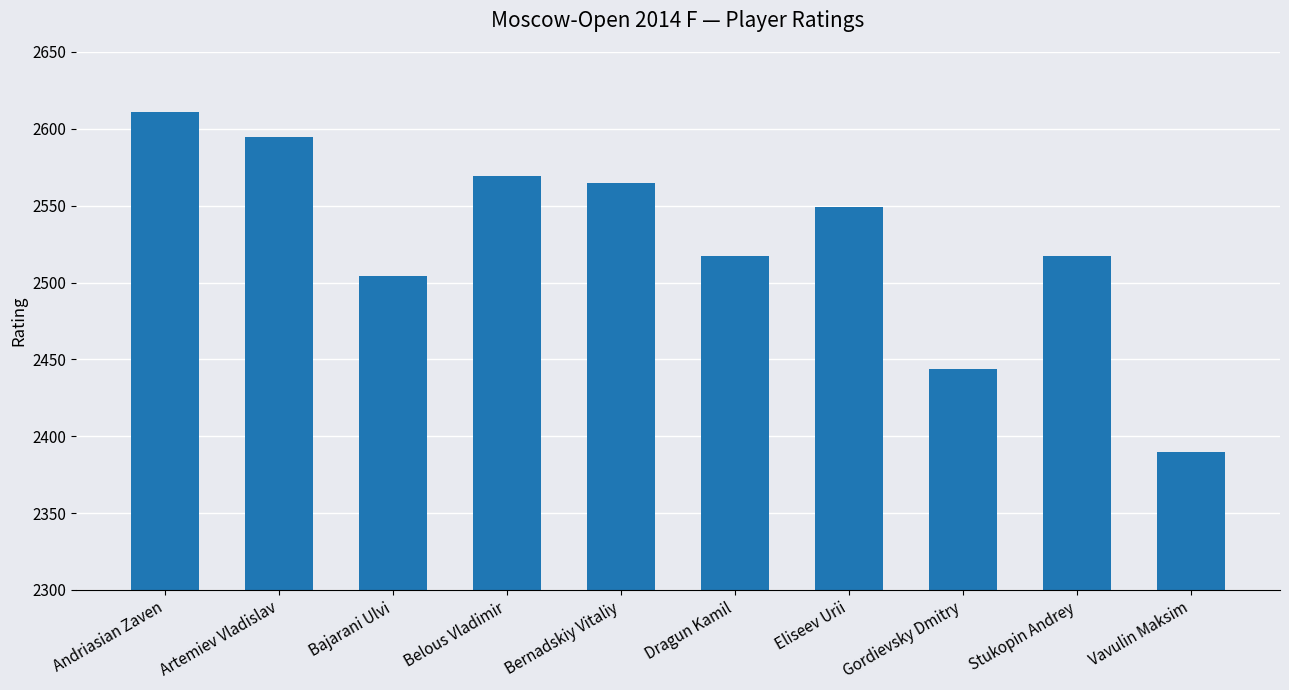

What is the sum of the values at Stukopin Andrey and Gordievsky Dmitry?

4961